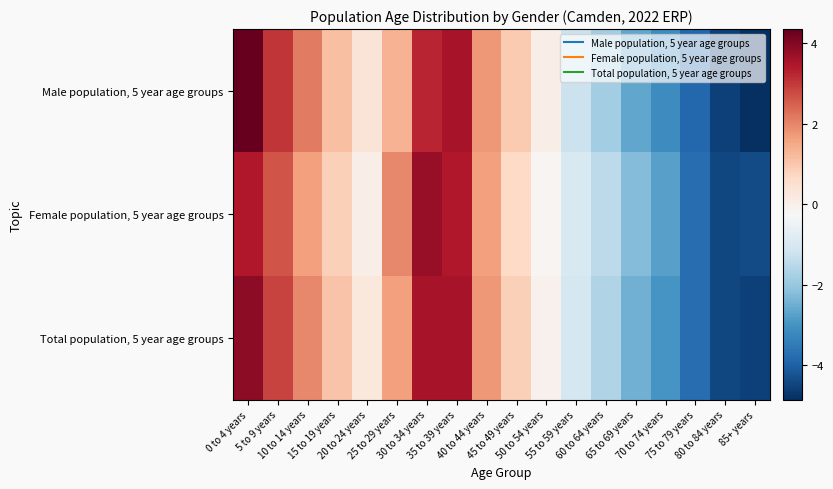

Between 5 to 9 years and 75 to 79 years, which series saw the biggest shift?

Male population, 5 year age groups